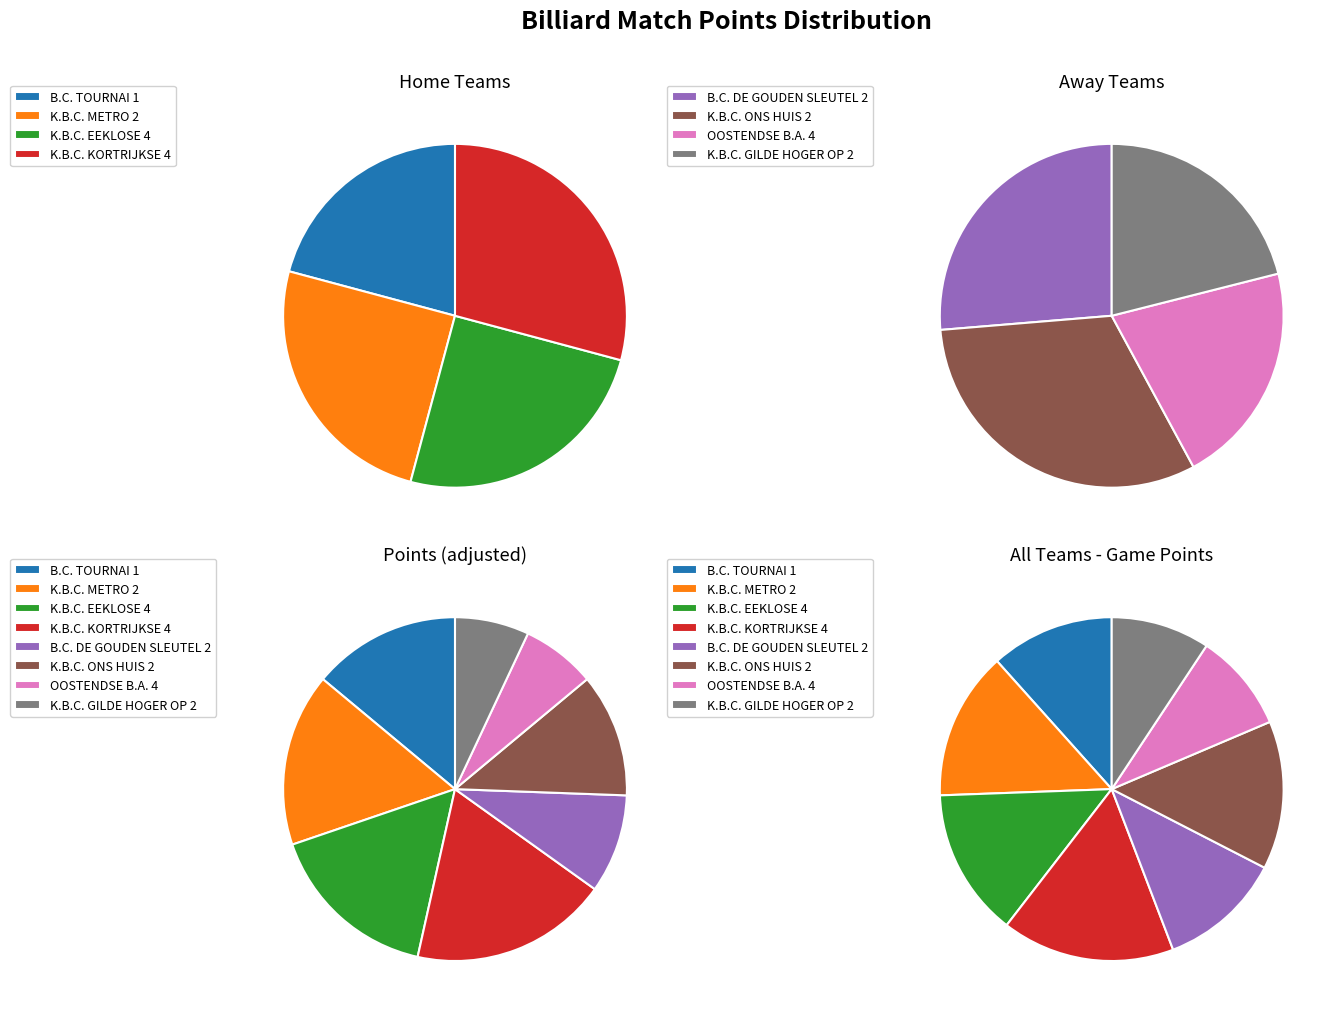

What percentage do K.B.C. EEKLOSE 4 and K.B.C. KORTRIJKSE 4 together represent?

30.2%